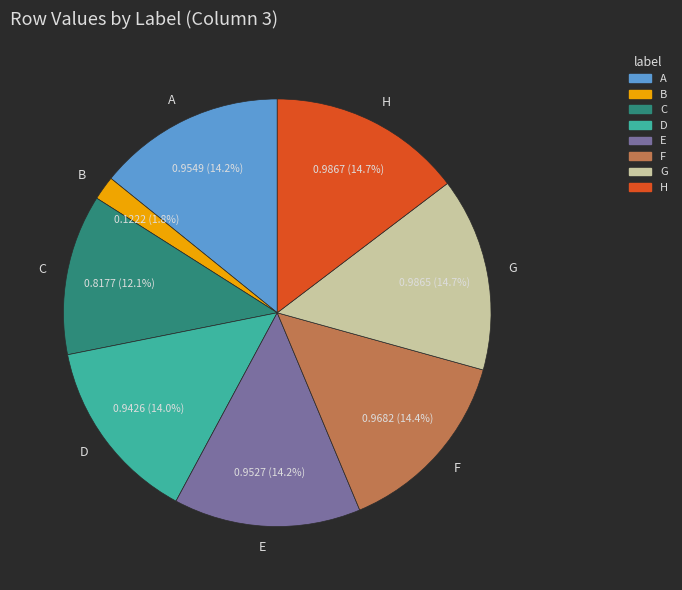

Which slice is the smallest?

B